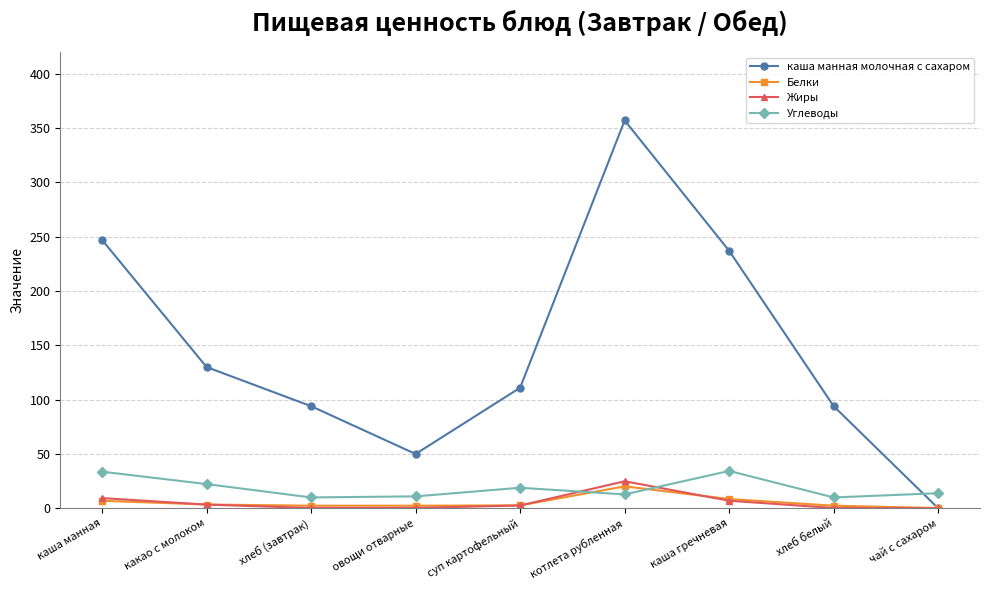

What is the value of the каша манная молочная с сахаром point at the 1st from the left?

247.0